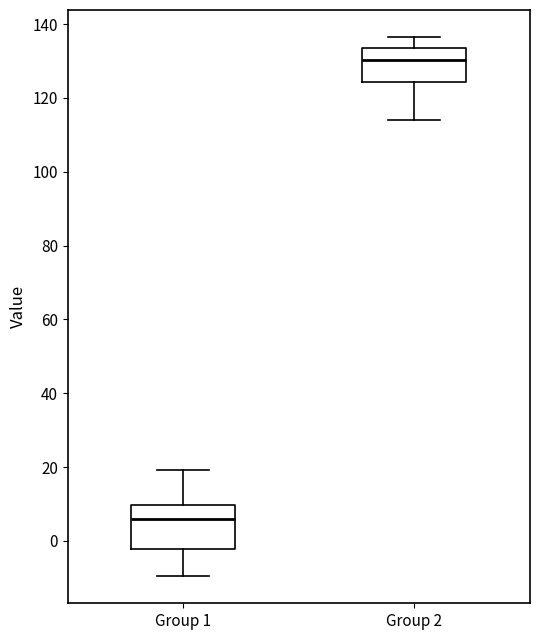

Where does the lower whisker of the box for Group 1 end on the y-axis? The values are not printed on the chart, so give them approximately, as read against the axis.

-10